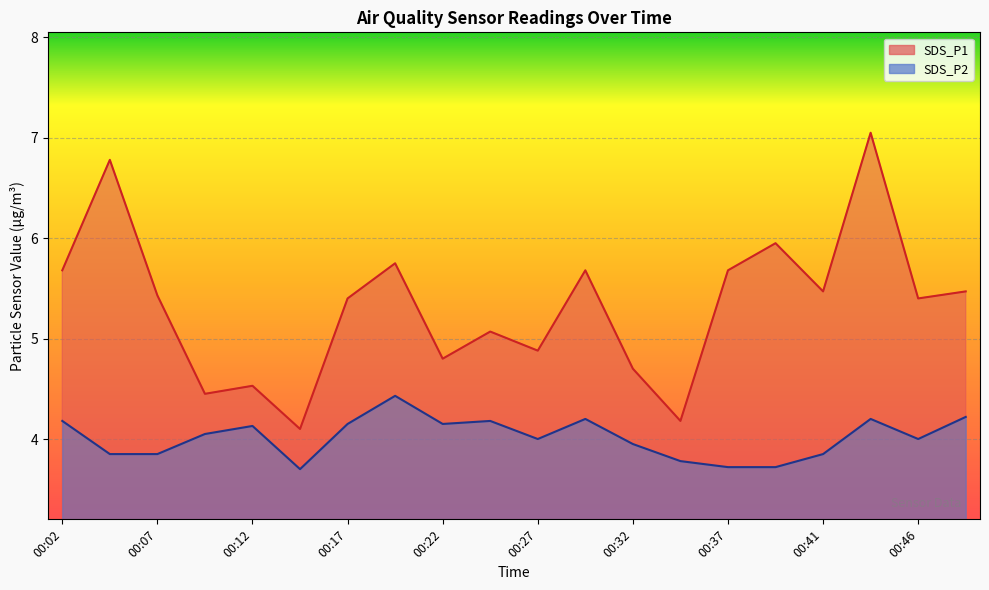

At which category is the sum across all series the highest?

00:44